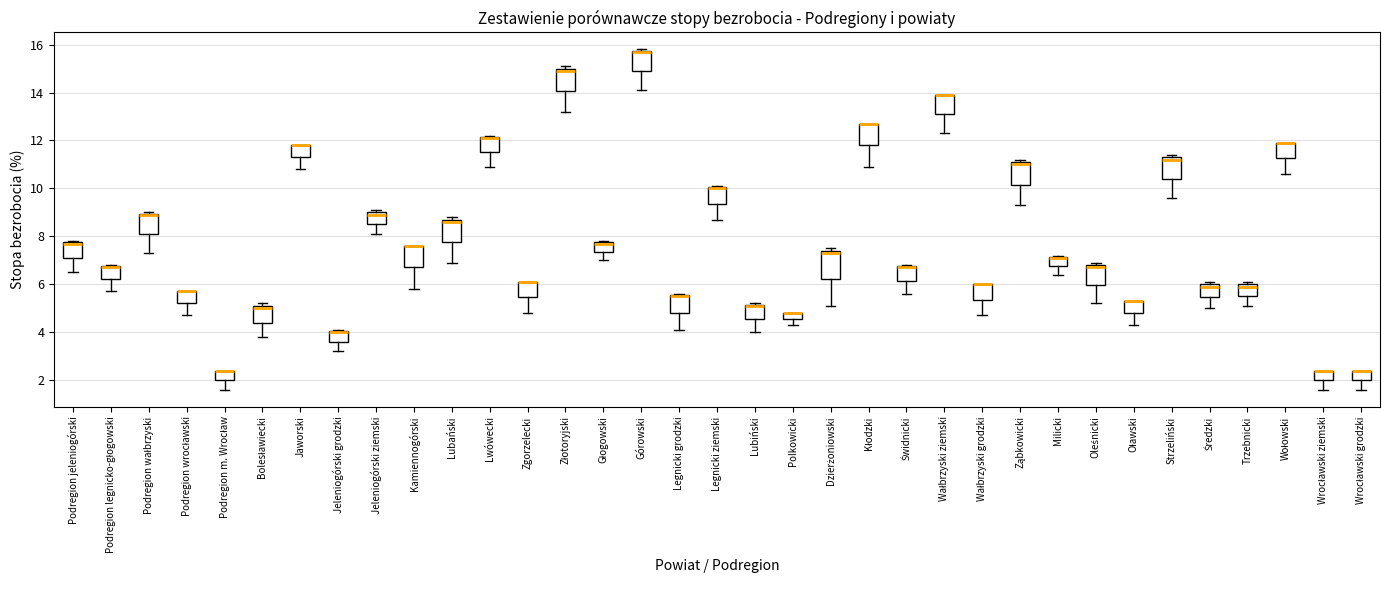

Where is the upper edge of the box for Wrocławski grodzki on the y-axis? The values are not printed on the chart, so give them approximately, as read against the axis.

2.4